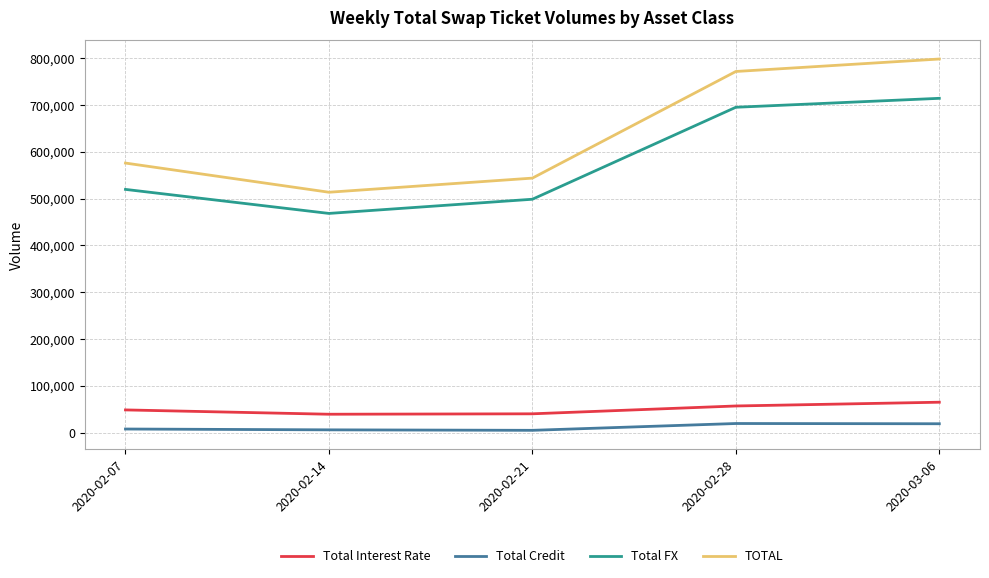

What position from the left is 2020-02-21?

3